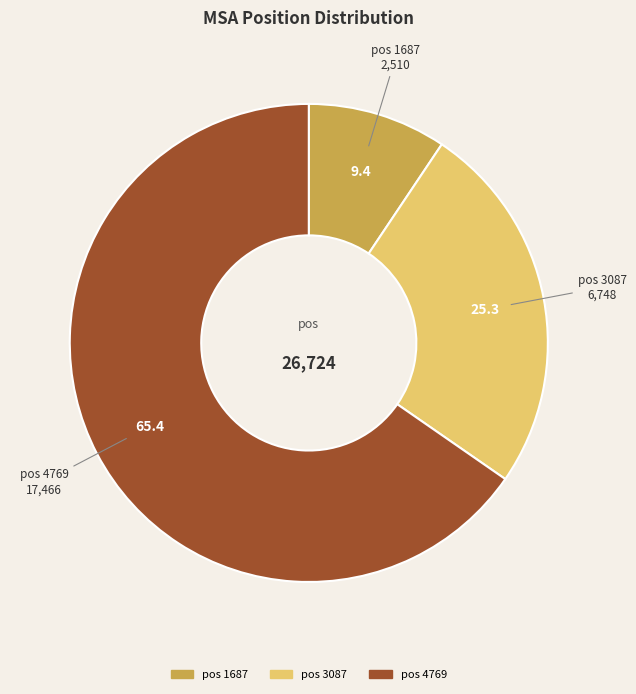

How many segments does this pie chart have?

3